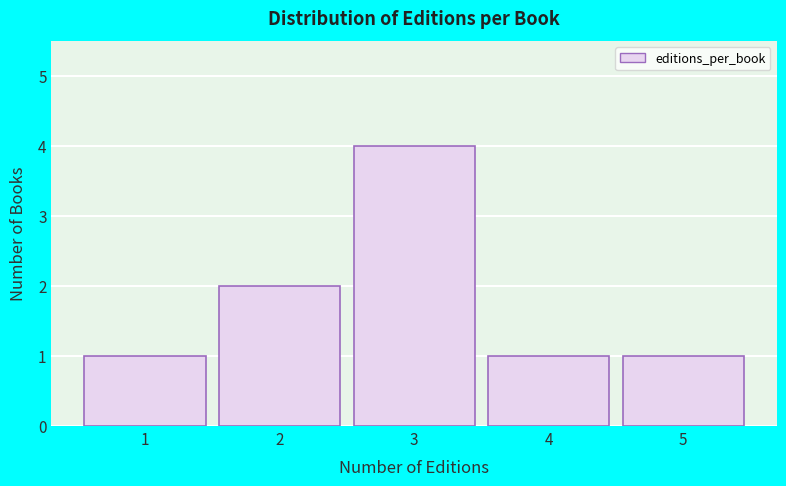

Reading left to right, transcribe all the data shown in this chart.

1=1	2=2	3=4	4=1	5=1